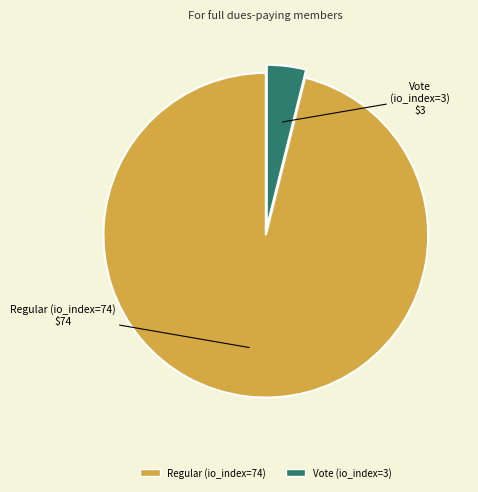

Between Vote (io_index=3) and Regular (io_index=74), which is larger?

Regular (io_index=74)